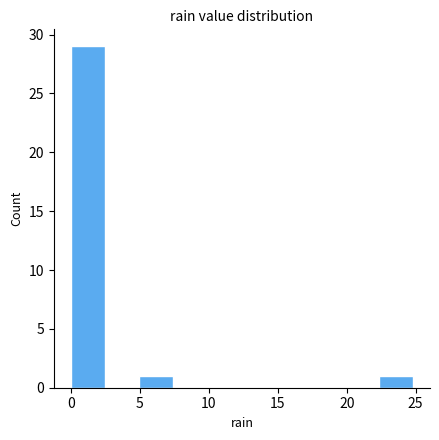

What is the height of the bar covering 0.0 to 2.5 on the x-axis? Neither the bar edges nor the heights are printed on the chart, so give them approximately, as read against the axes.

29